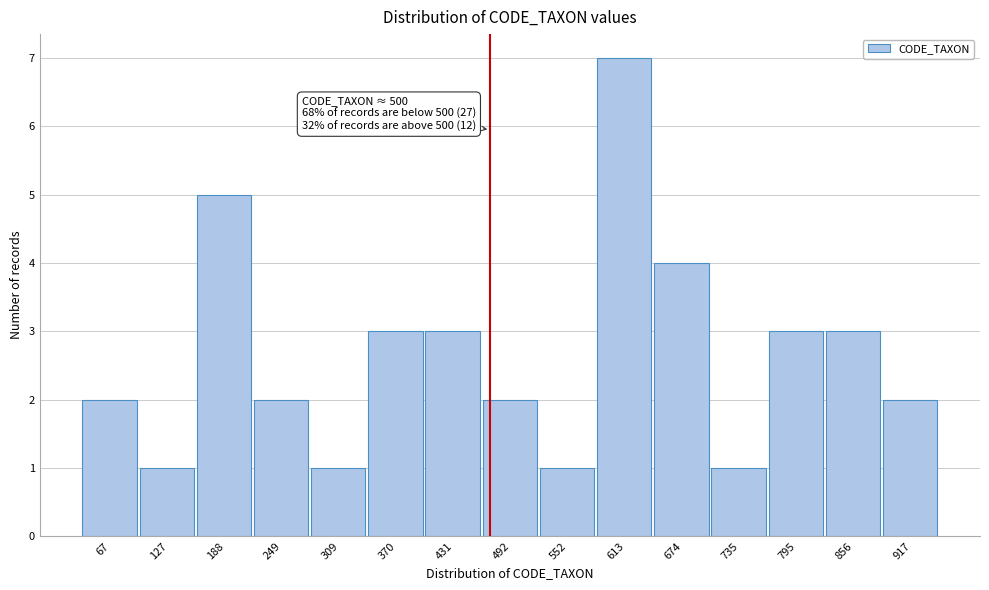

Reading right to left, transcribe all the data shown in this chart.

917=2	856=3	795=3	735=1	674=4	613=7	552=1	492=2	431=3	370=3	309=1	249=2	188=5	127=1	67=2